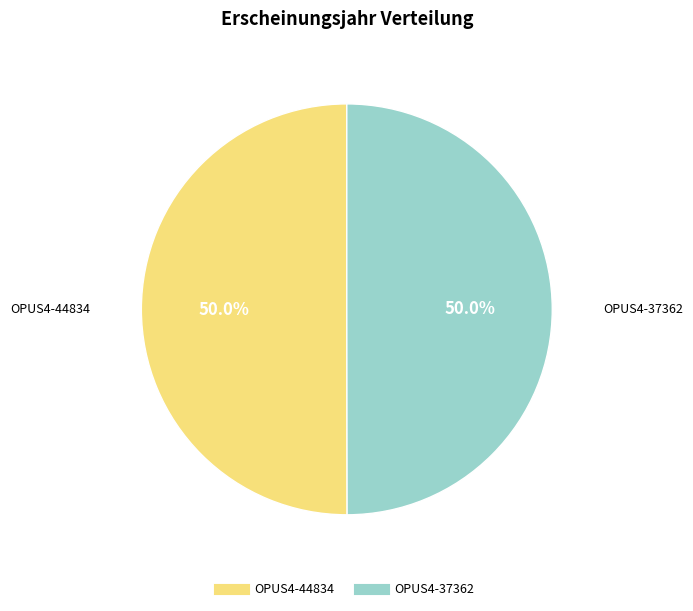

True or false: OPUS4-37362 accounts for 43% of the total.

False